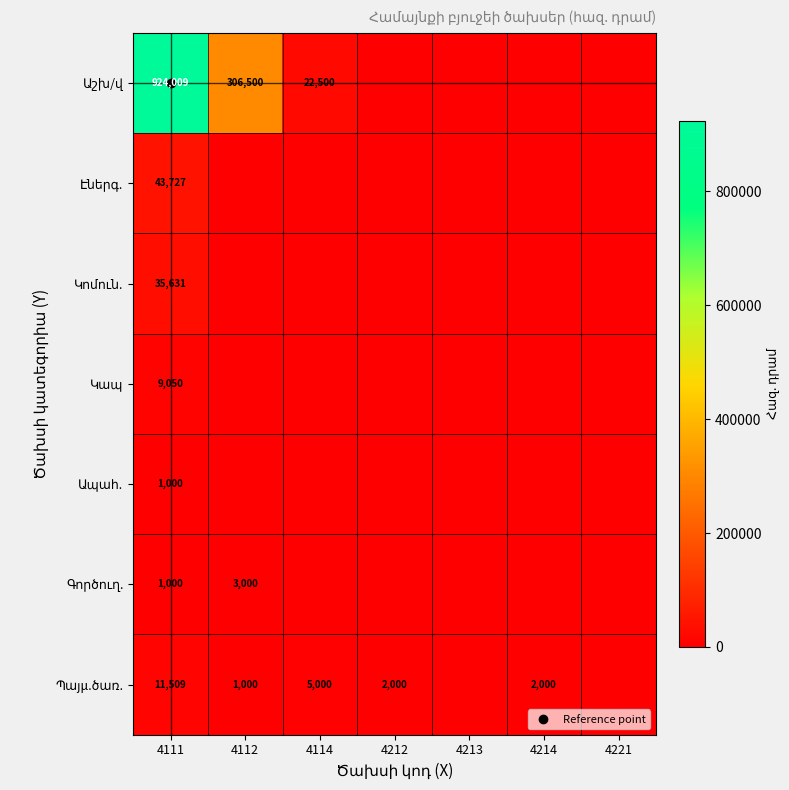

Rank the categories by Աշխ/վ value from highest to lowest.

4111, 4112, 4114, 4212, 4213, 4214, 4221